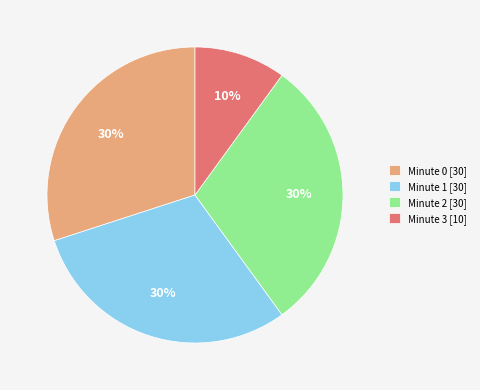

To the nearest percent, what is the difference between the largest and smallest slice percentages?

20%